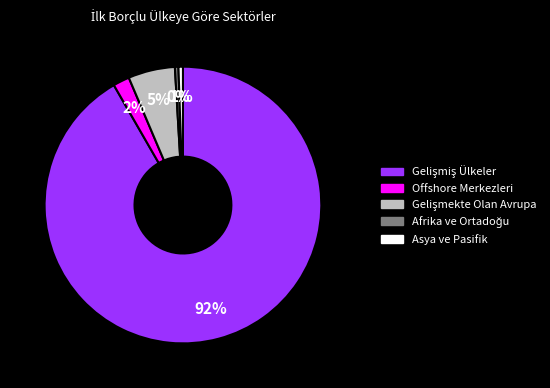

Does any single category account for the majority?

Yes